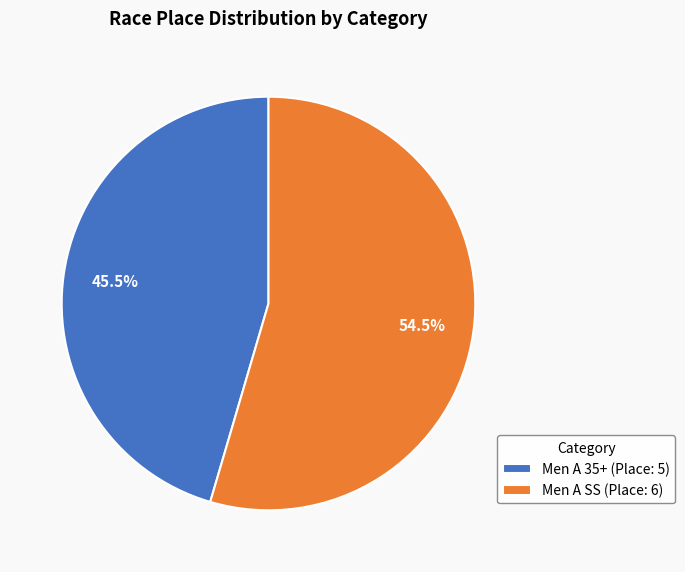

Do Men A SS and Men A 35+ together represent more than half of the pie?

Yes